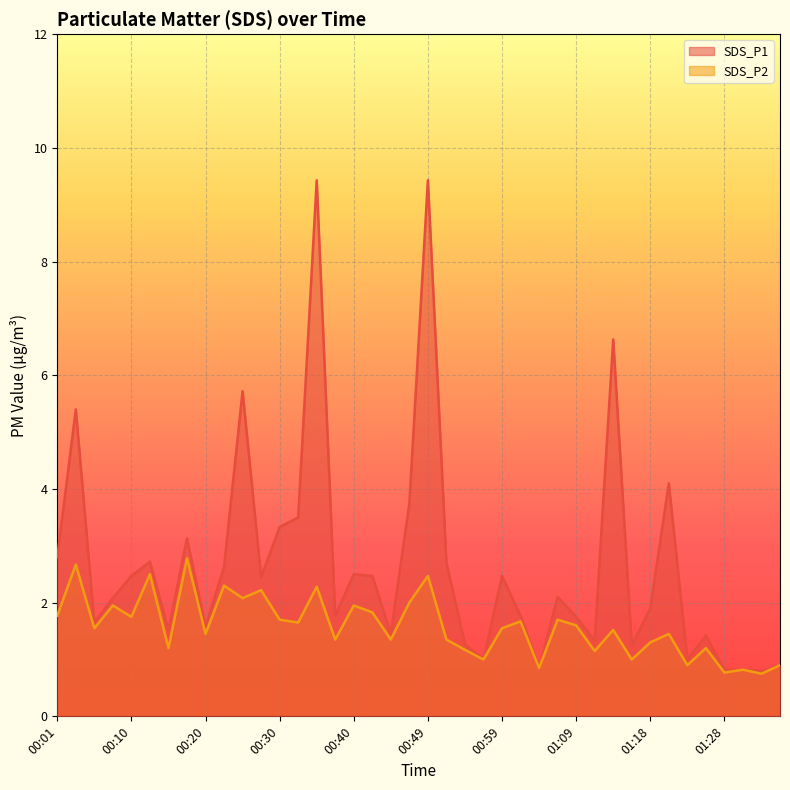

What are all the series names shown in the legend?

SDS_P1, SDS_P2